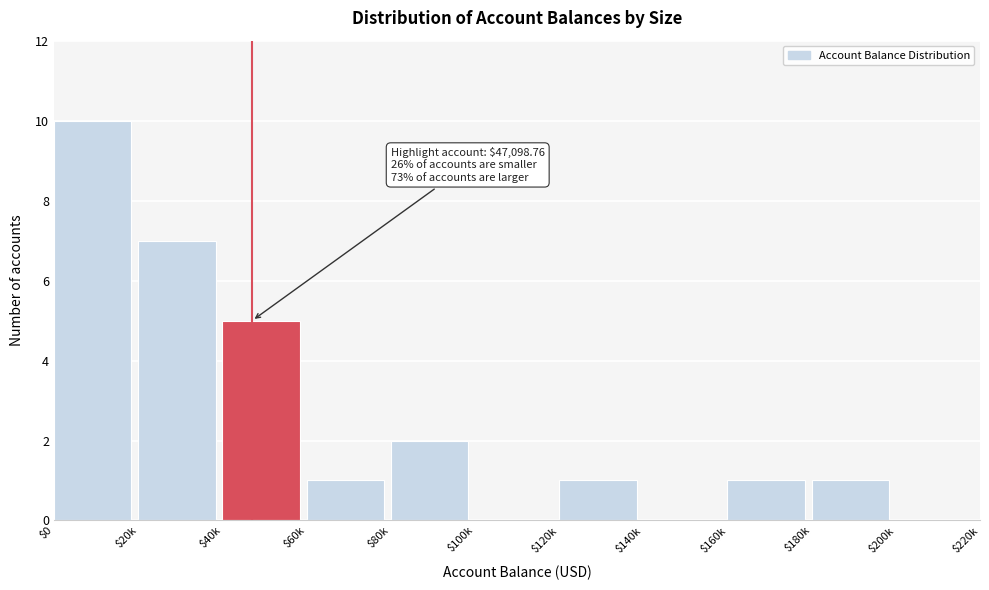

What is the sum of all values?

28